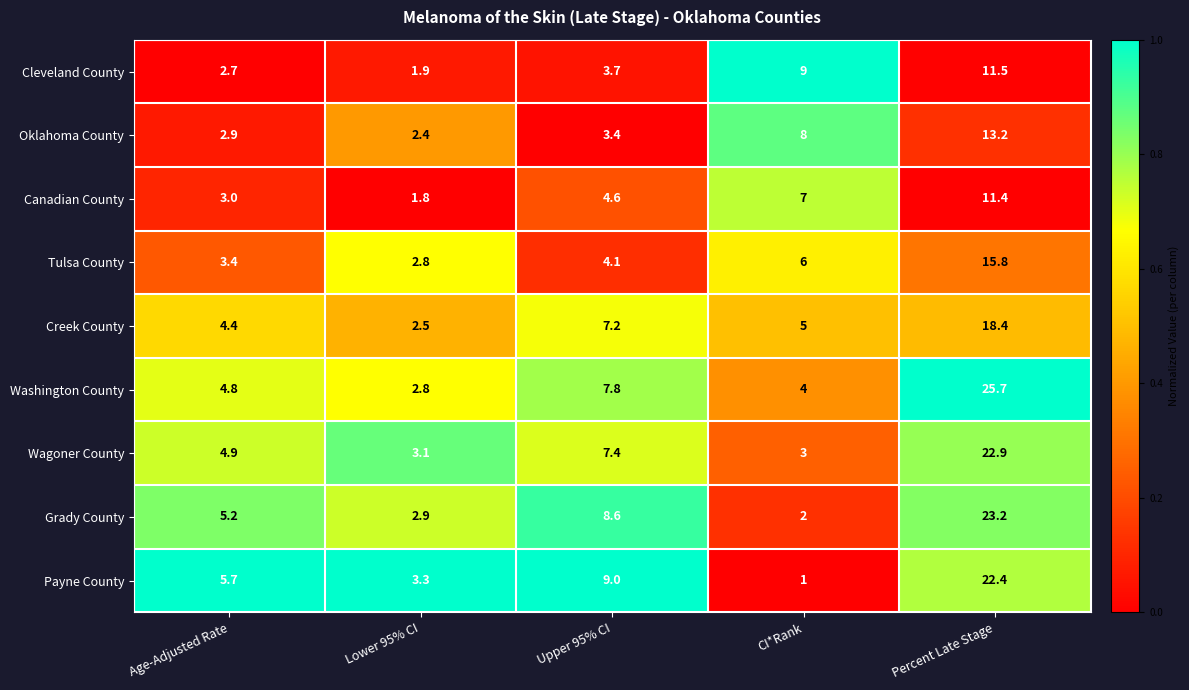

What is the greatest value displayed?

25.7